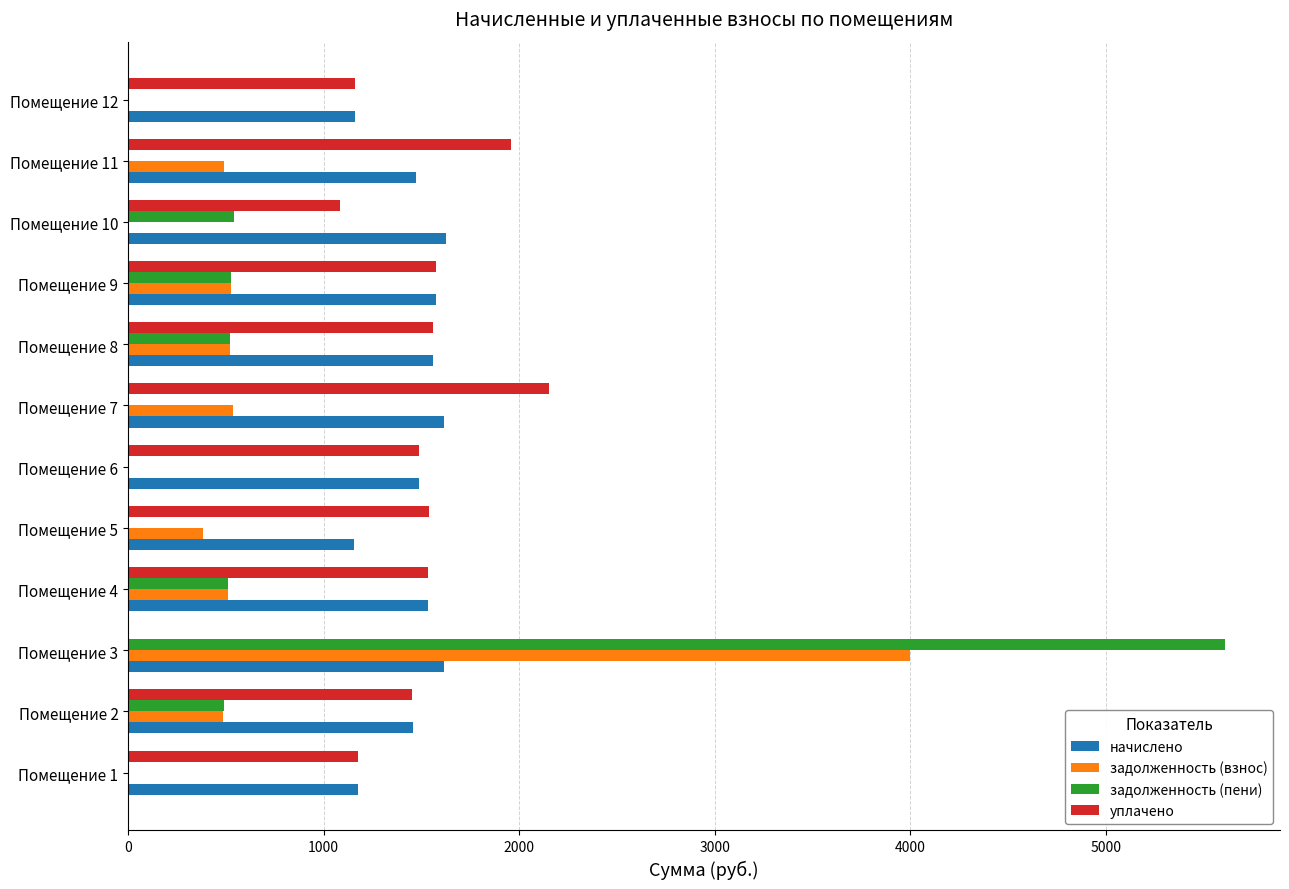

At which category is the sum across all series the highest?

Помещение 3